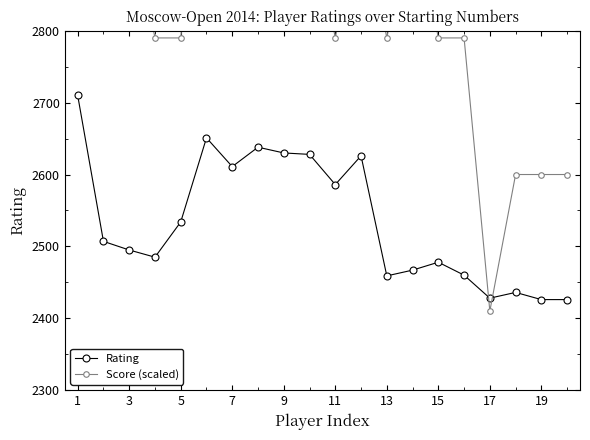

True or false: Rating has a value of 2426 at 19.

True